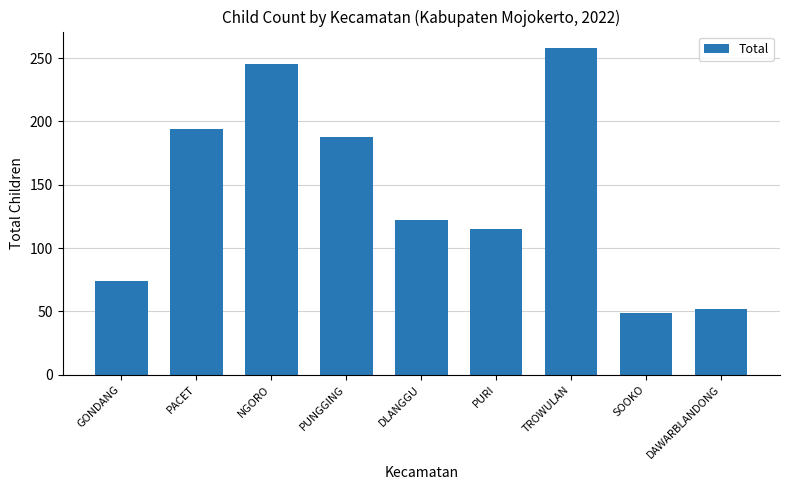

What is the difference between the values at SOOKO and PACET?

145